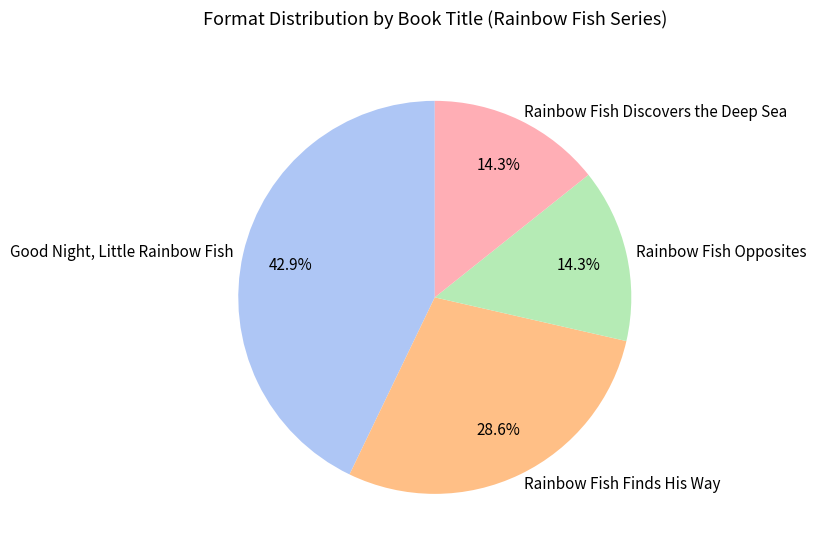

Approximately how many times larger is the value at Rainbow Fish Finds His Way compared to Rainbow Fish Discovers the Deep Sea?

2.0